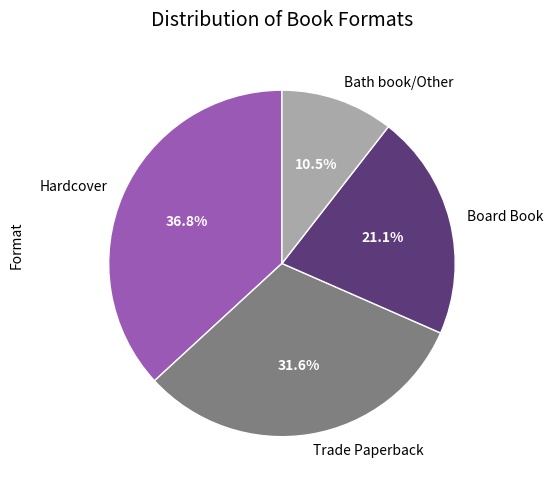

To the nearest percent, what percentage of the pie is Trade Paperback?

32%